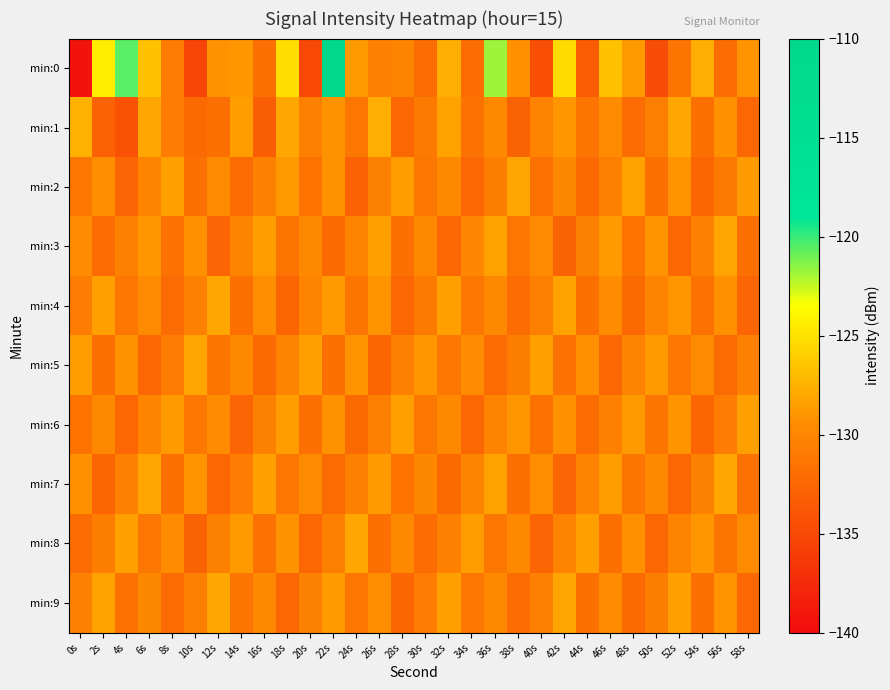

Which series has the widest spread of values?

min:0